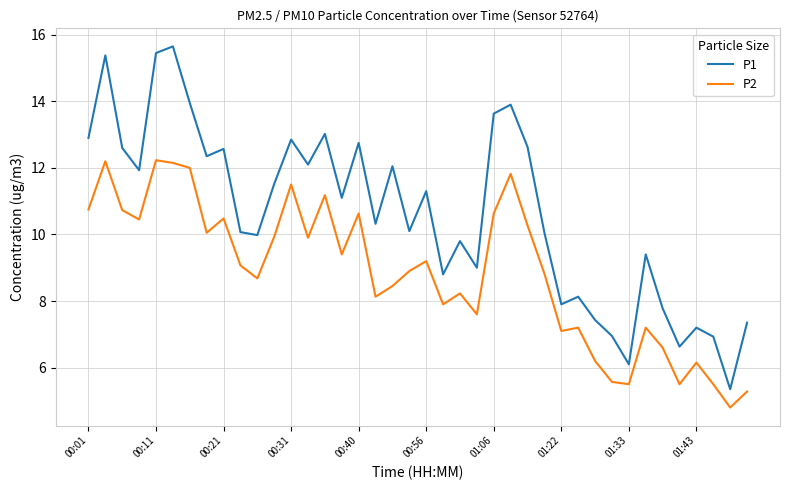

What is the lowest value of the P2 series?

4.8